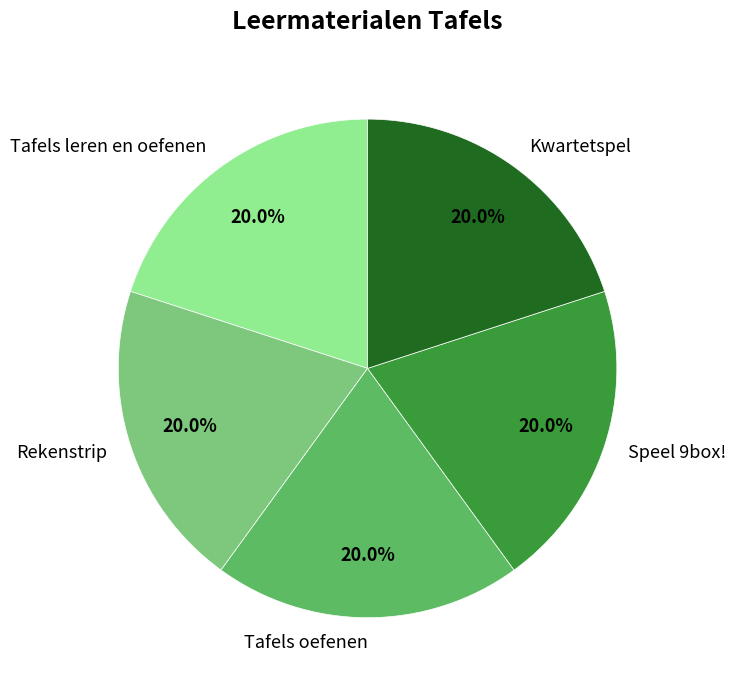

To the nearest percent, what is the combined percentage of Kwartetspel and Tafels leren en oefenen?

40%